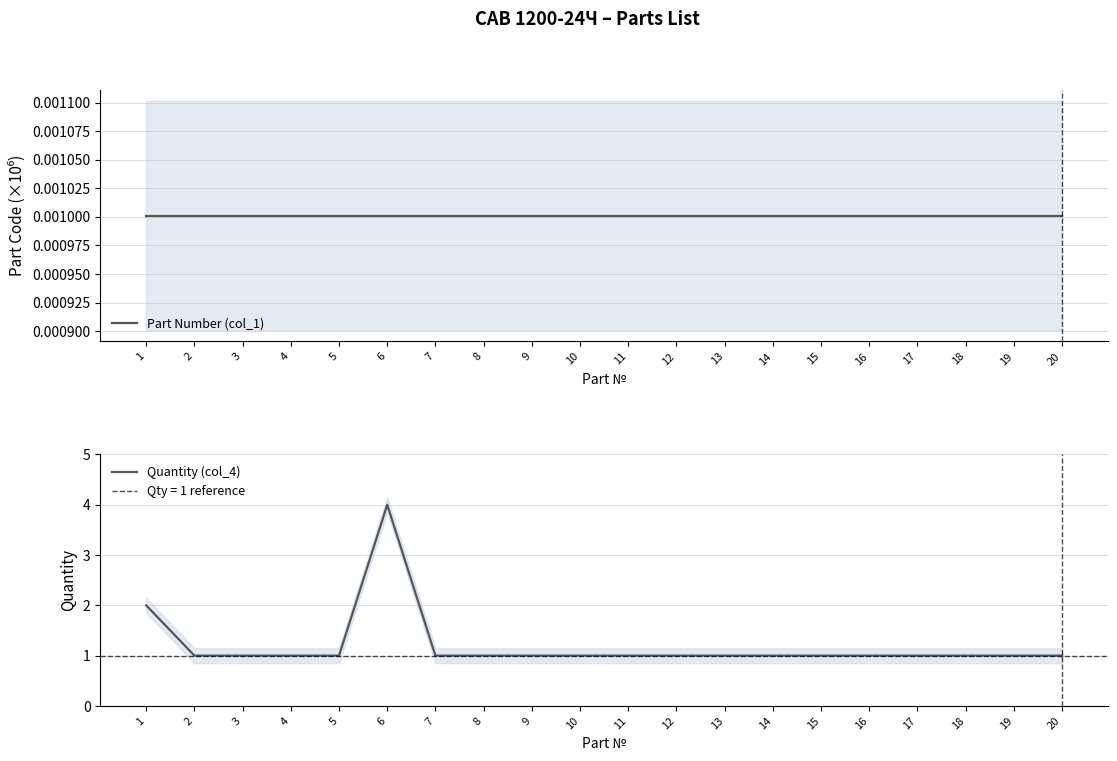

What is the total value across all series at 19?

1.0